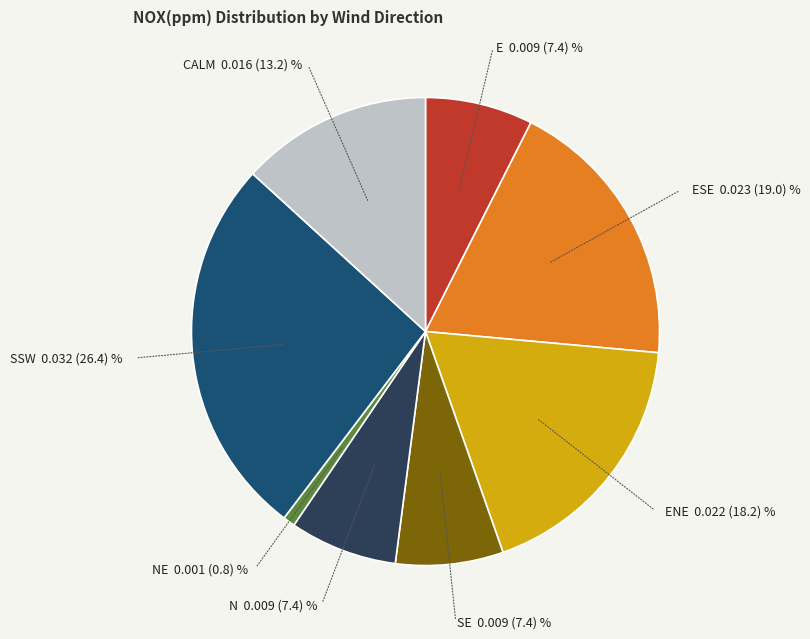

Does any single category account for the majority?

No